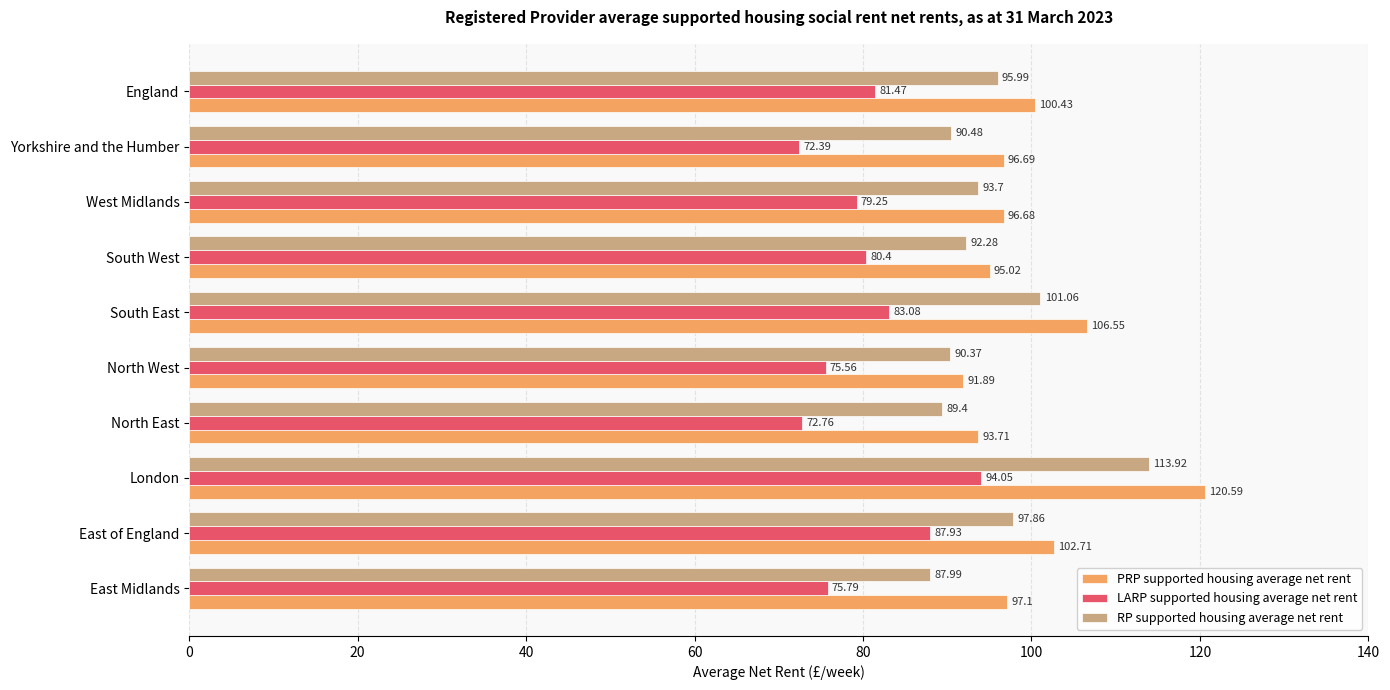

Rank the series at England from highest to lowest value.

PRP supported housing average net rent, RP supported housing average net rent, LARP supported housing average net rent